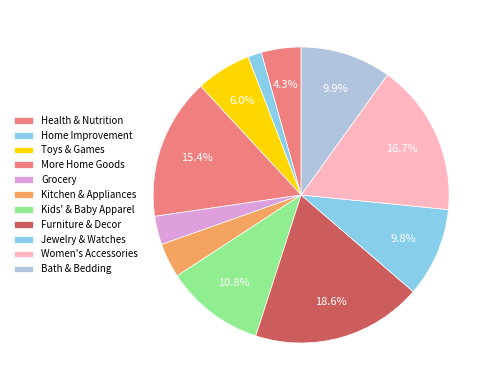

How many slices are in this pie chart?

11